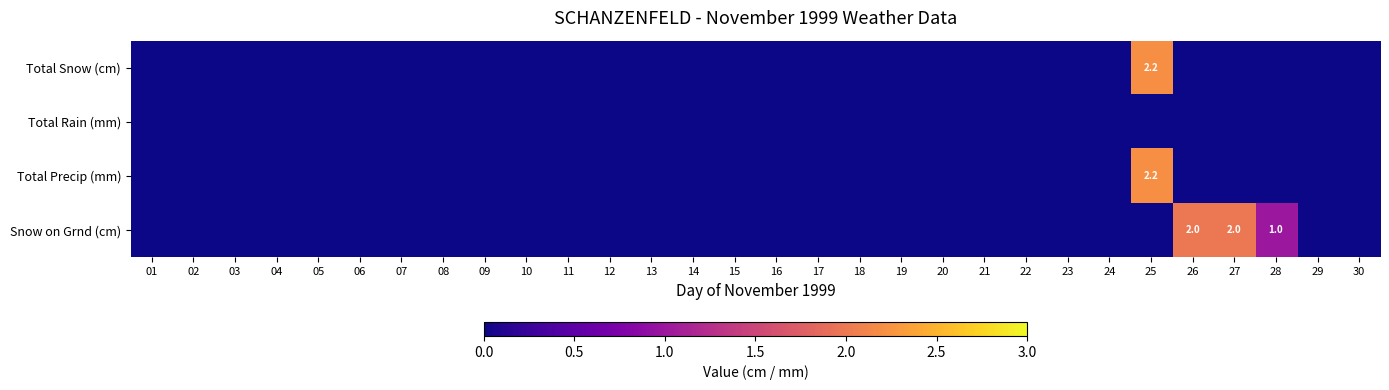

The Snow on Grnd (cm) series shows 0.0 at 20. True or false?

True